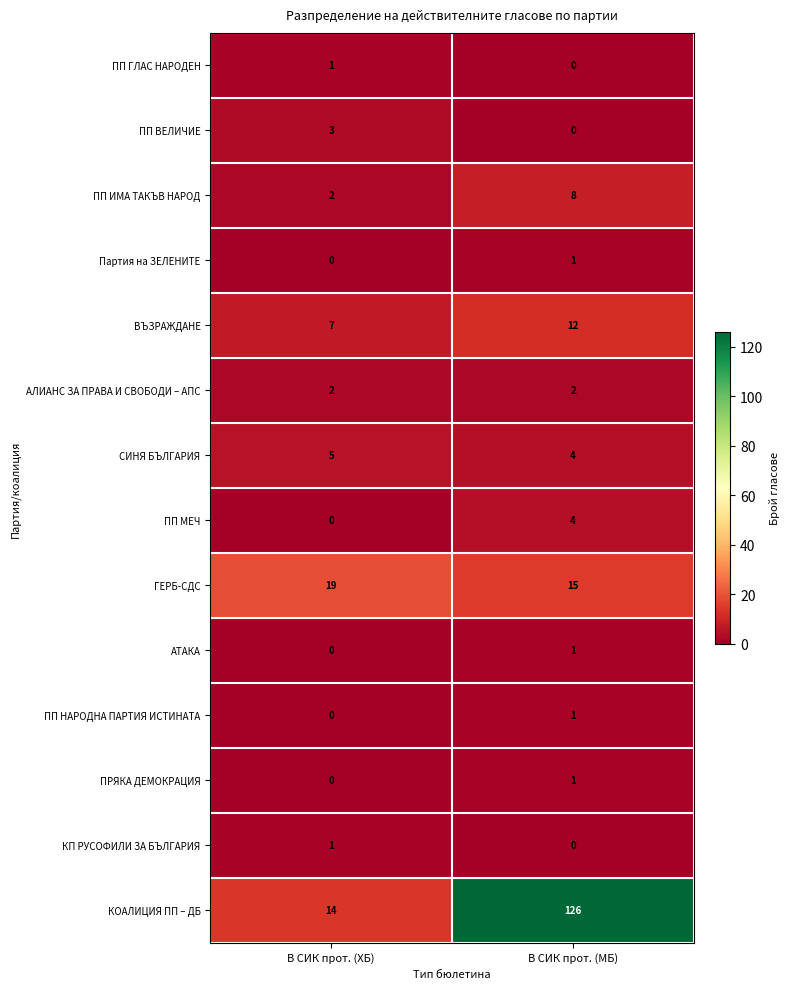

Which series changed the most between В СИК прот. (ХБ) and В СИК прот. (МБ)?

КОАЛИЦИЯ ПП – ДБ